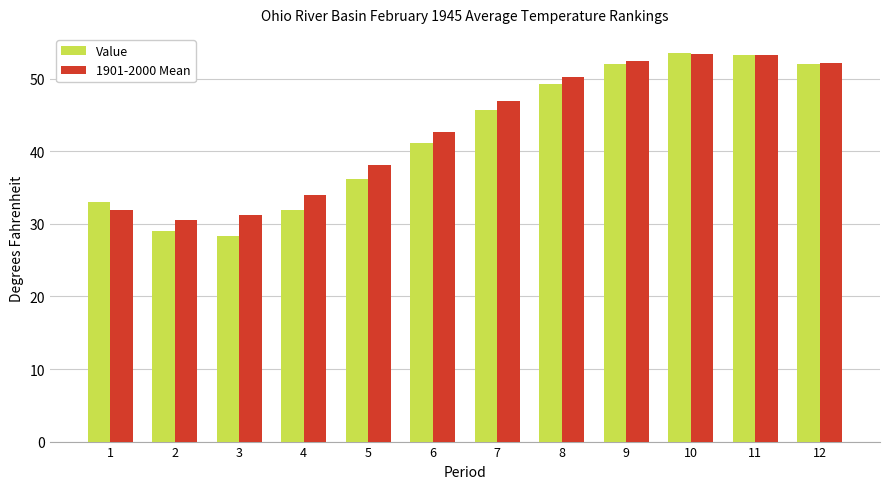

The Value series shows 53.5 at 10. True or false?

True